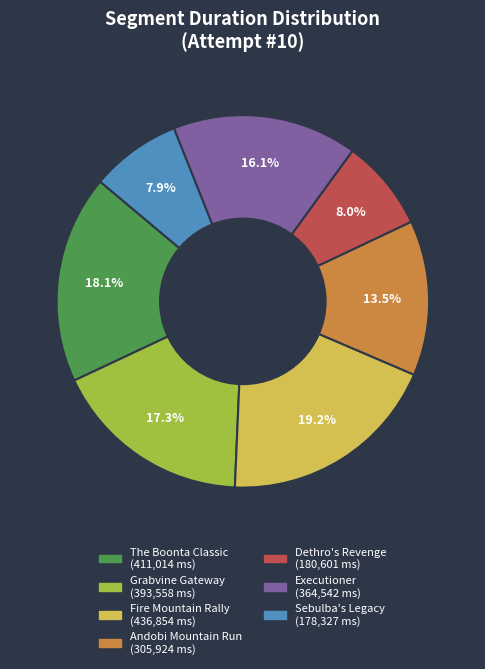

Does any single category account for the majority?

No